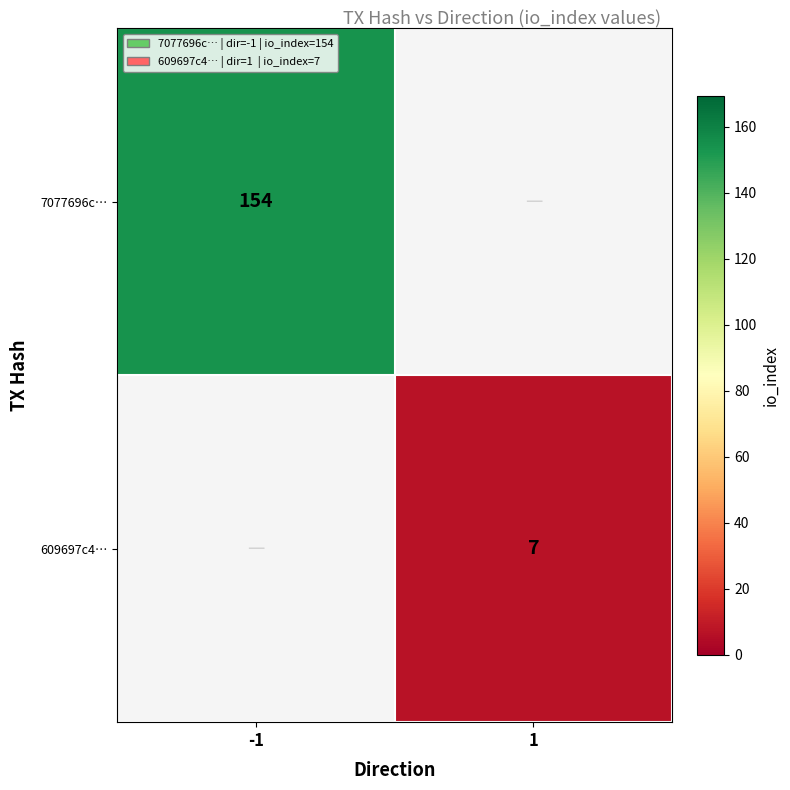

True or false: 609697c4… has a value of 3.8 at 1.

False